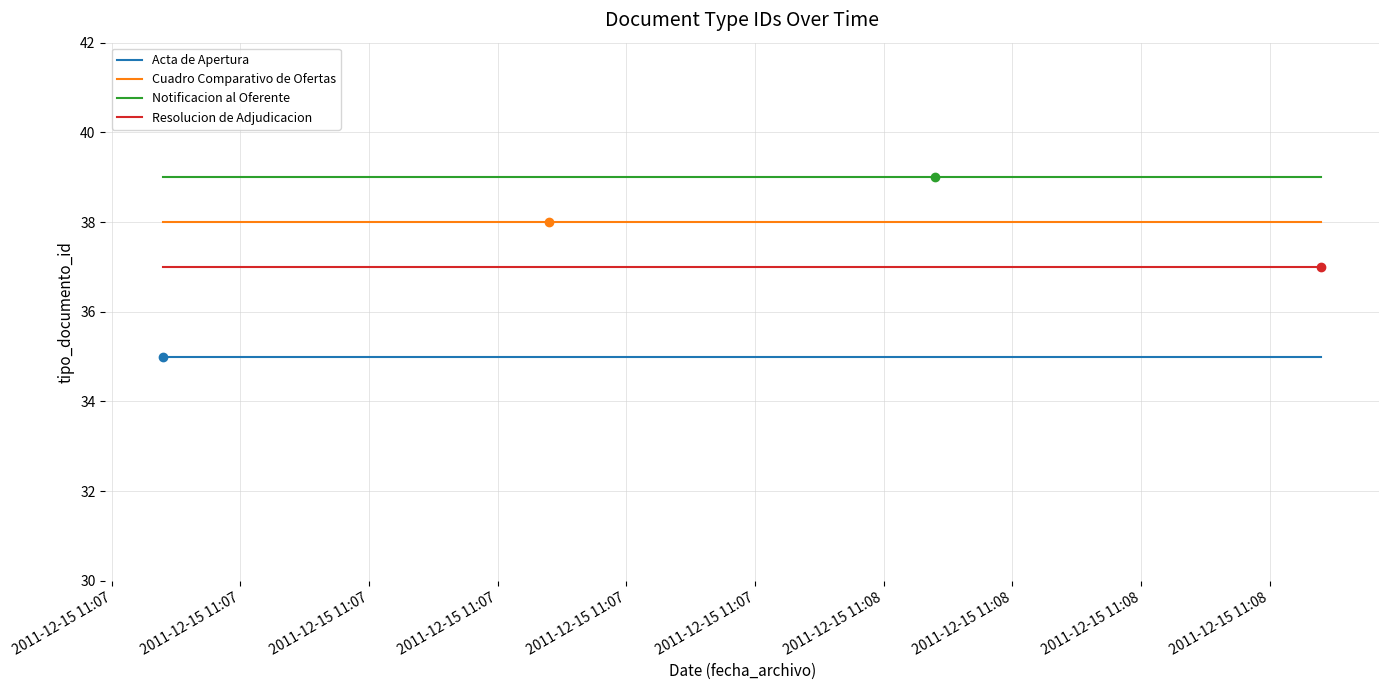

Which series has the largest total across all categories?

Notificacion al Oferente